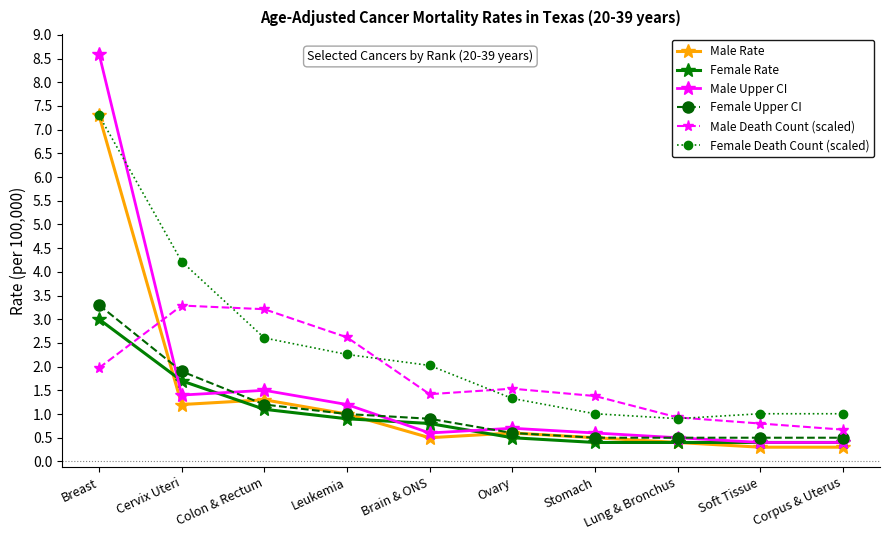

Which series has the widest spread of values?

Male Upper CI